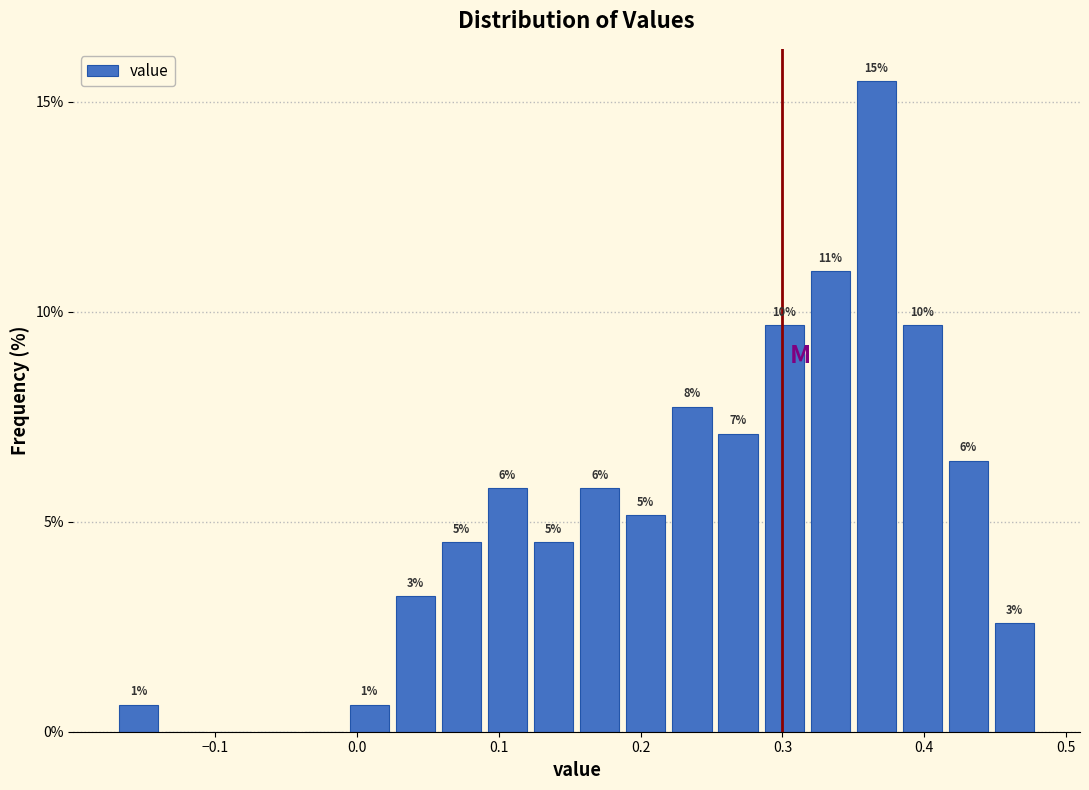

Around what value on the x-axis is the tallest bar? Give the approximate position of its centre, as read against the axis.

0.37